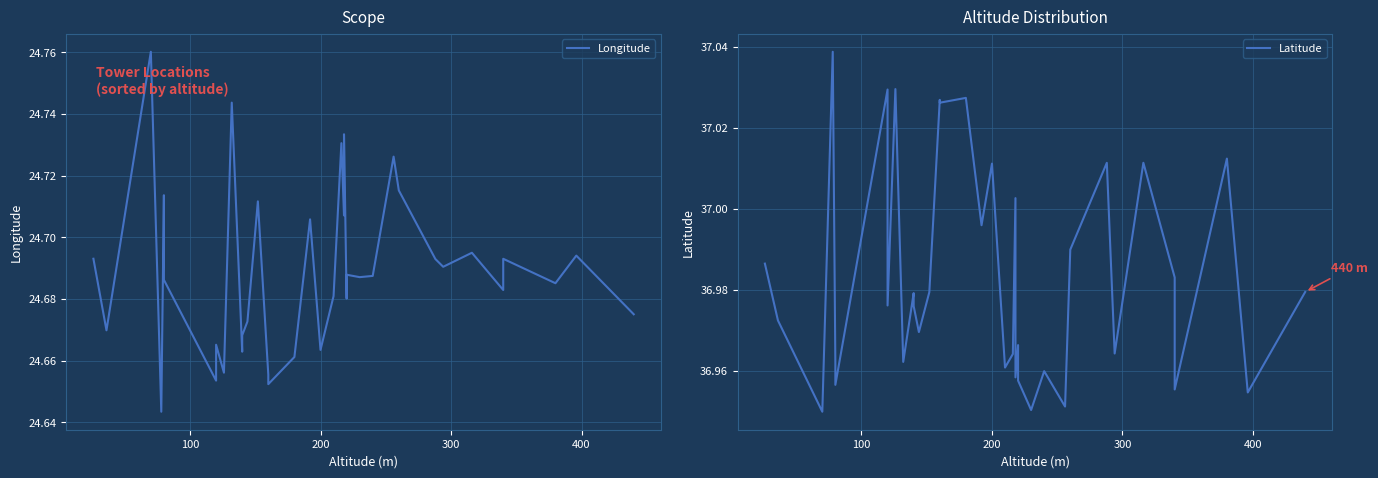

True or false: Latitude and Longitude intersect in this chart.

False